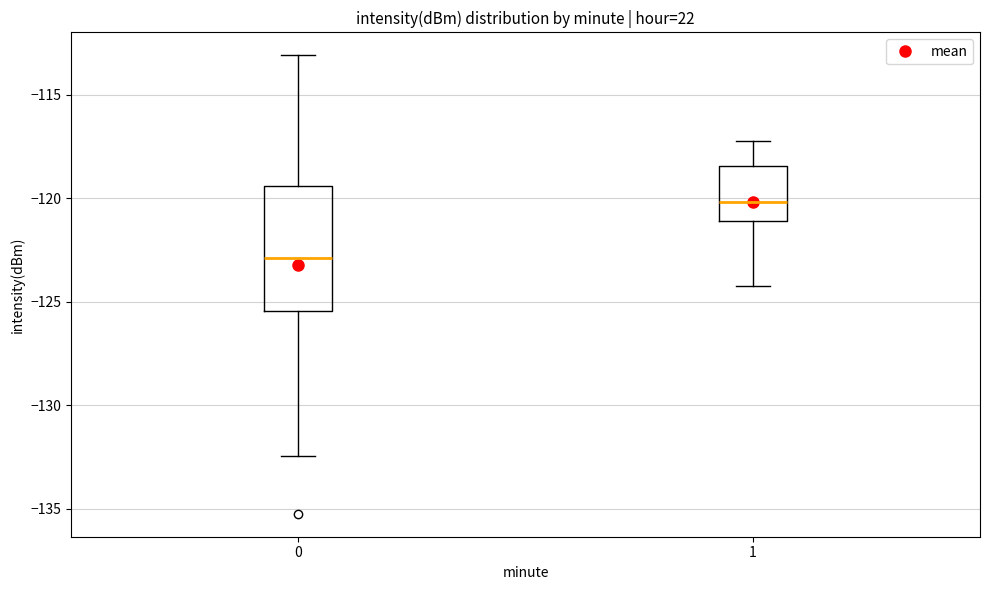

Comparing the boxes themselves (not the whiskers), which one is the tallest?

0